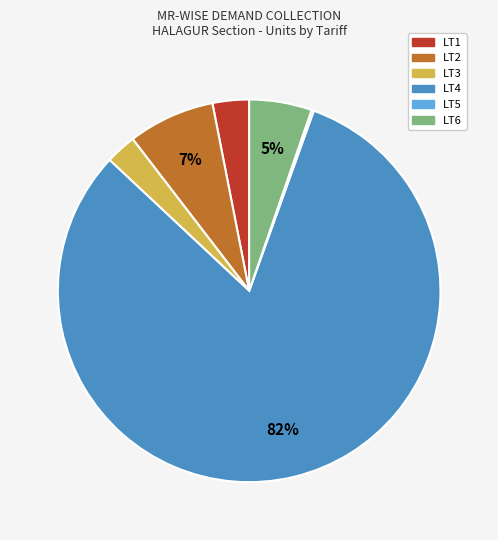

Which slice represents more than half of the pie?

LT4